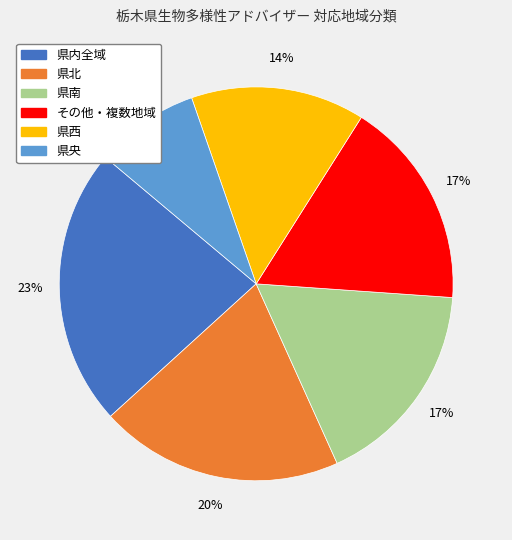

How many slices are in this pie chart?

6